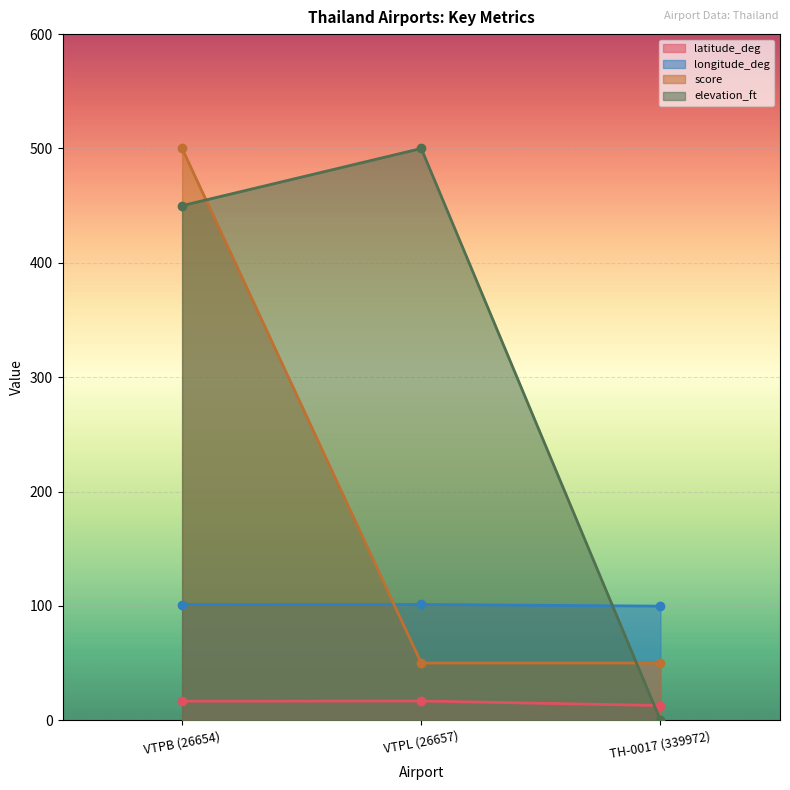

What is the sum of all longitude_deg values?

302.2